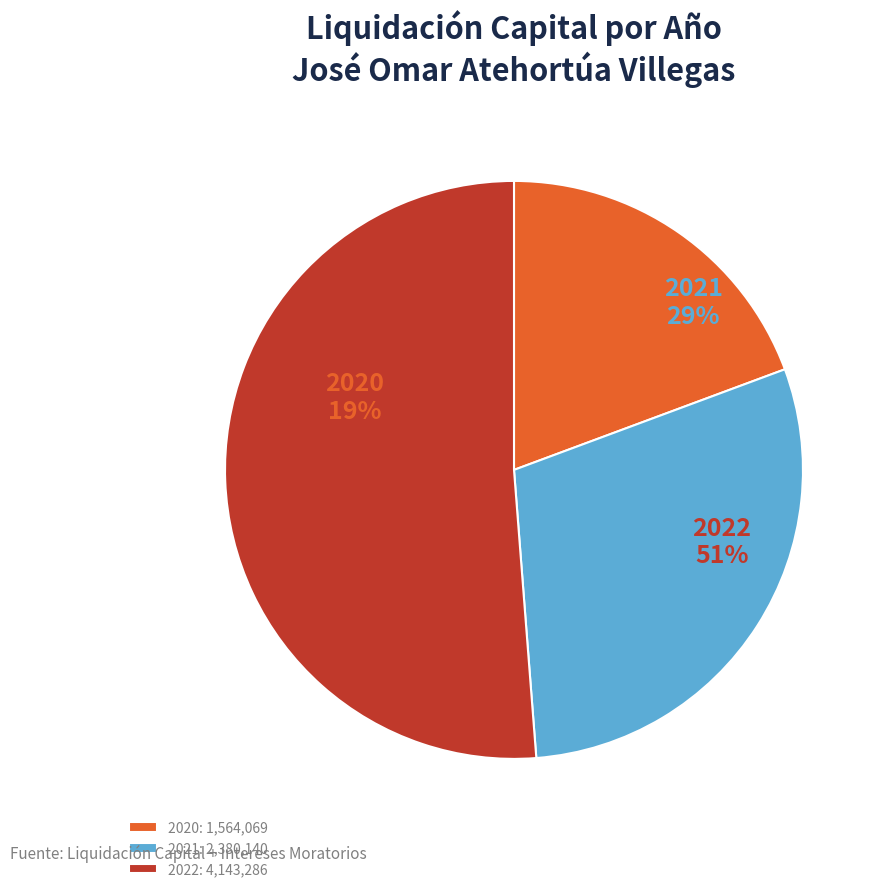

To the nearest percent, what is the difference between the 2020 and 2022 slice percentages?

32%